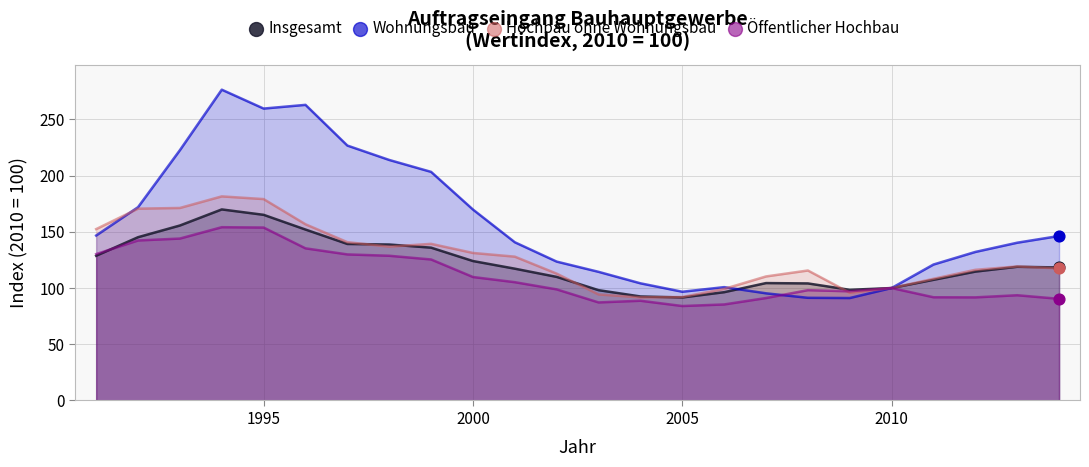

What is the minimum value shown in the chart?

84.0